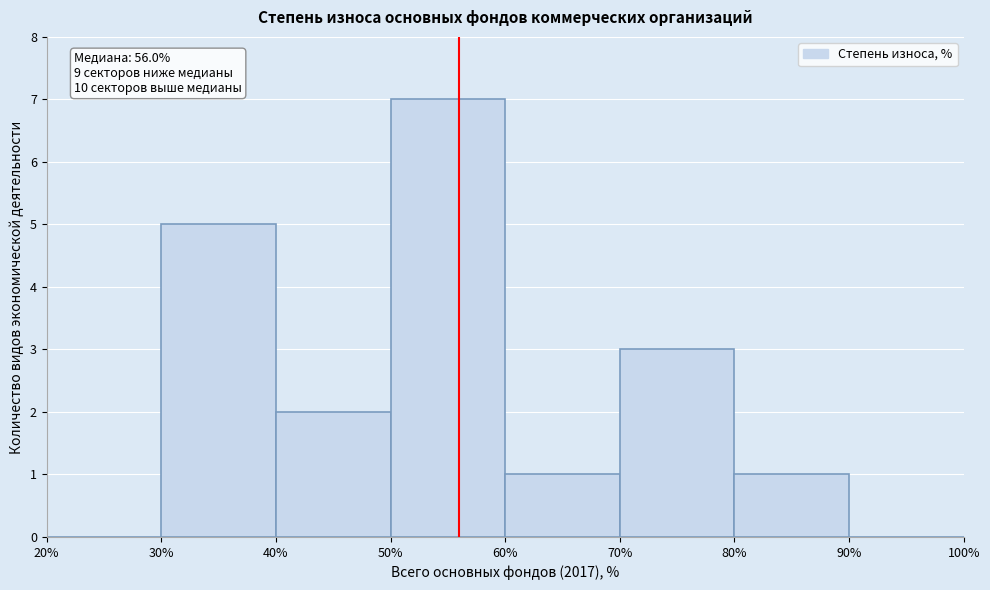

Which range on the x-axis has the tallest bar?

50% to 60%